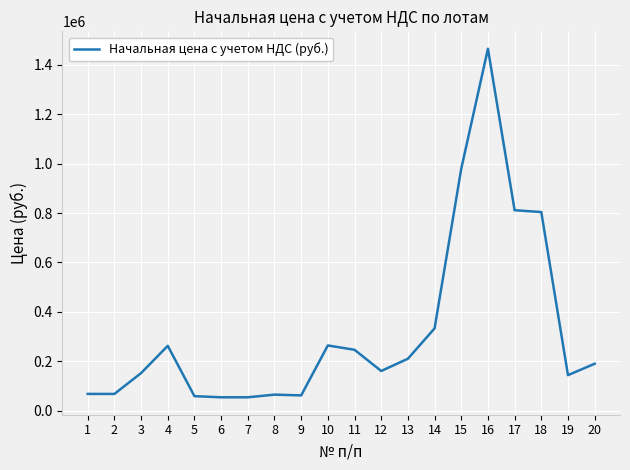

What is the approximate value at 4, to the nearest 50?

262100